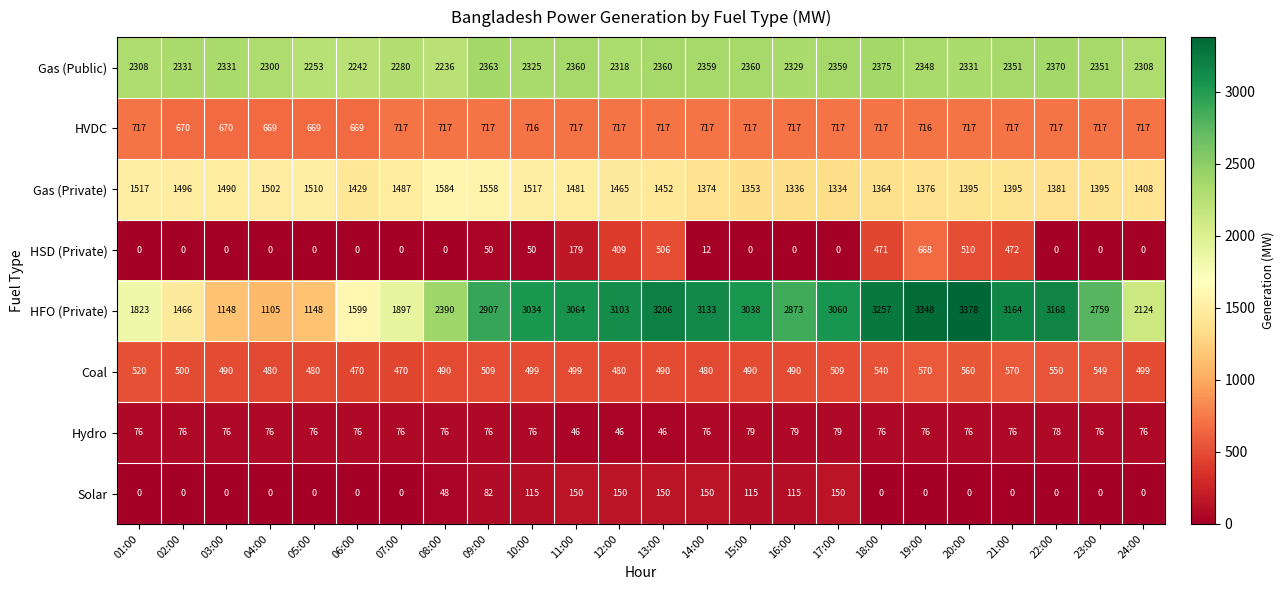

At which label does Gas (Private) first exceed 1452?

01:00